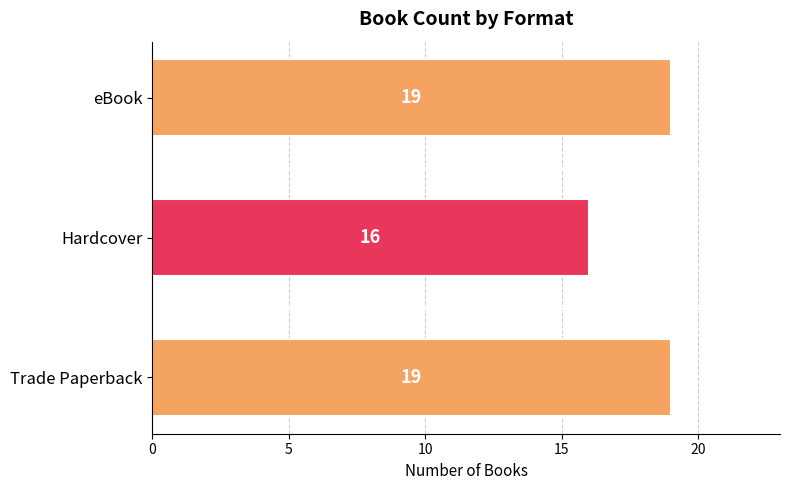

How many values are below 19?

1